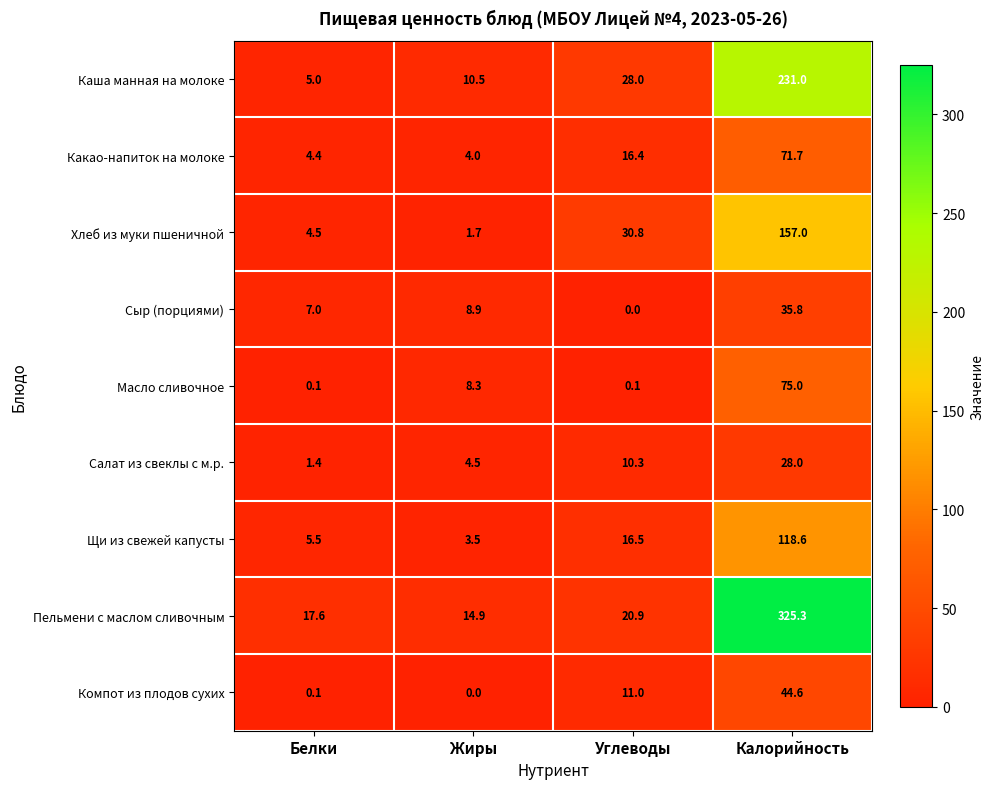

At which label does Масло сливочное first exceed 8?

Жиры